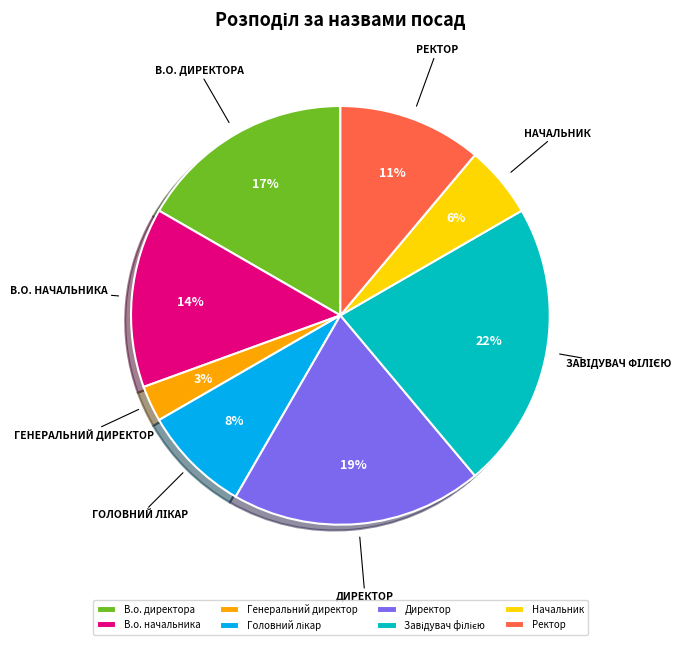

Which slice is the smallest?

Генеральний директор